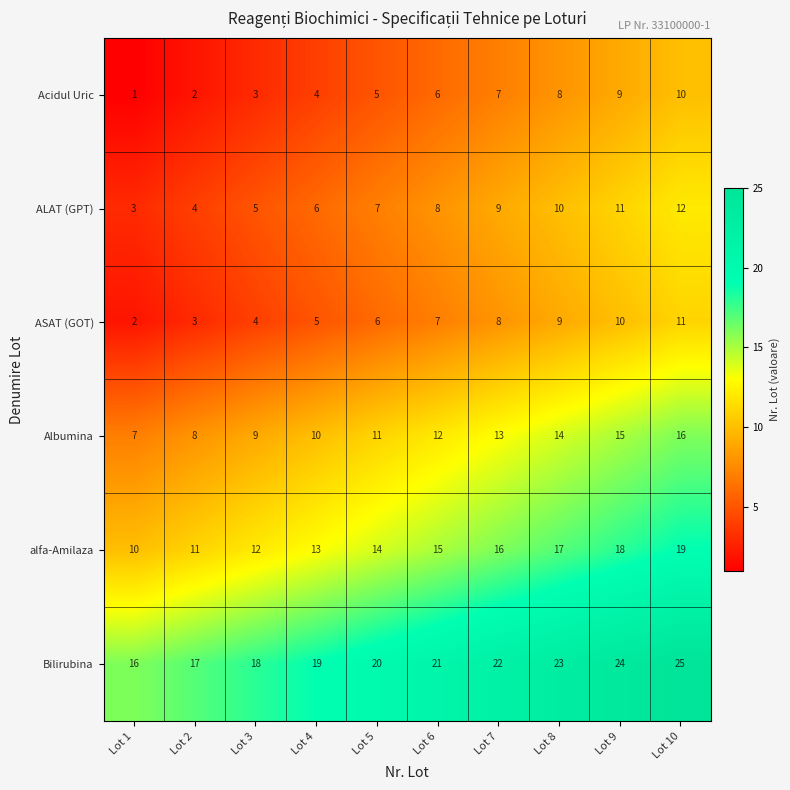

At Lot 4, list the series in order from smallest to largest.

Acidul Uric, ASAT (GOT), ALAT (GPT), Albumina, alfa-Amilaza, Bilirubina